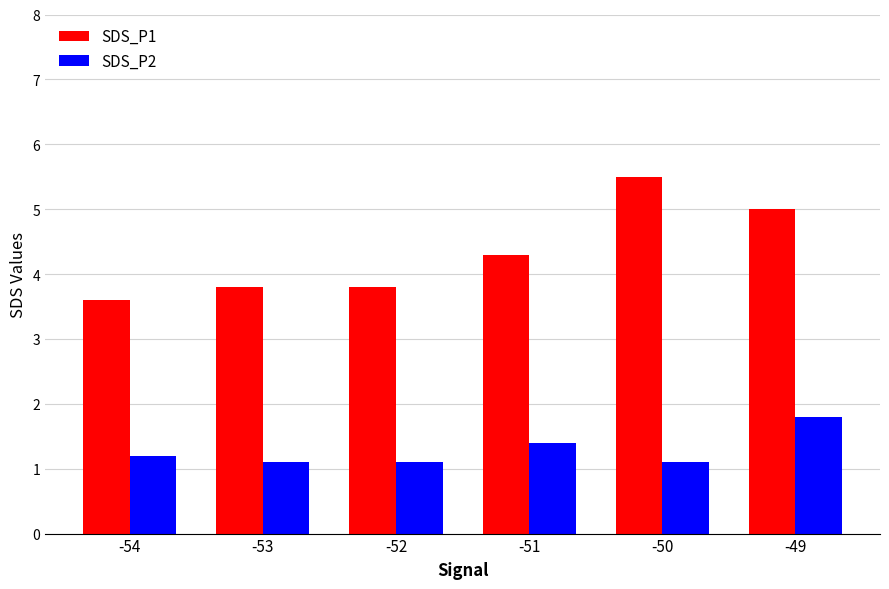

What is the spread (max minus min) of values at -53?

2.7